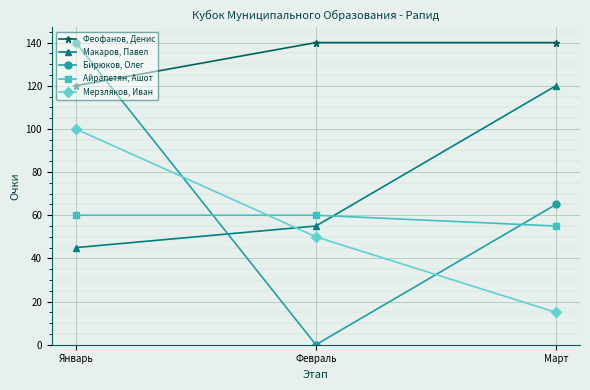

What is the approximate value of Макаров, Павел at Февраль?

55